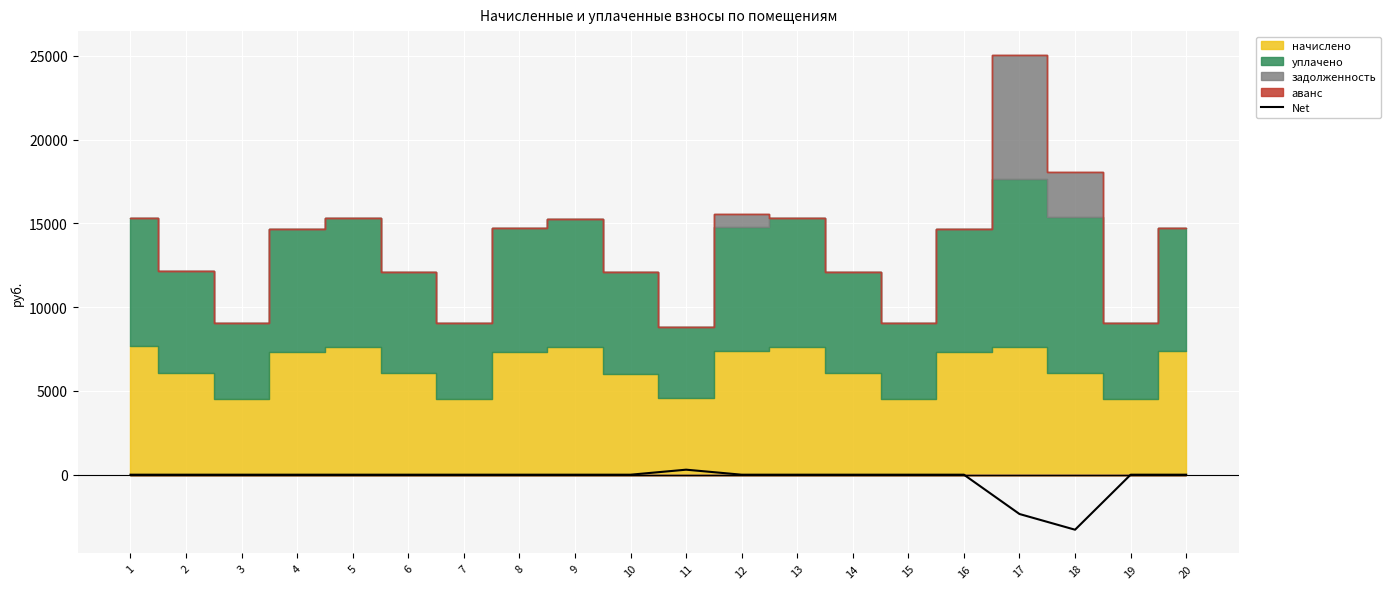

How many positive values are there?

1